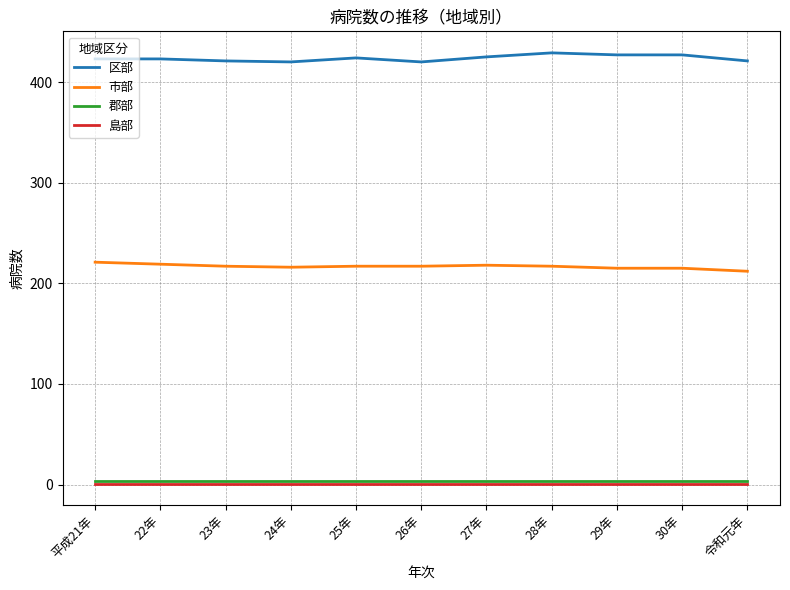

Is this an area chart (filled region under the line)?

No